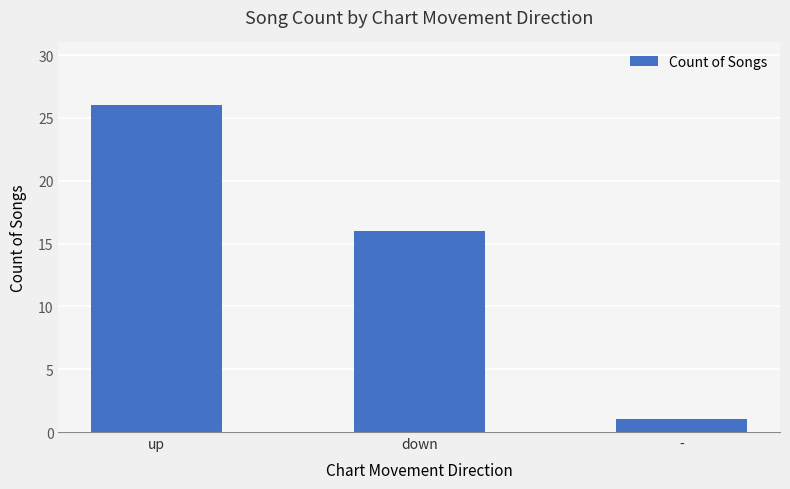

What is the smallest value displayed?

1